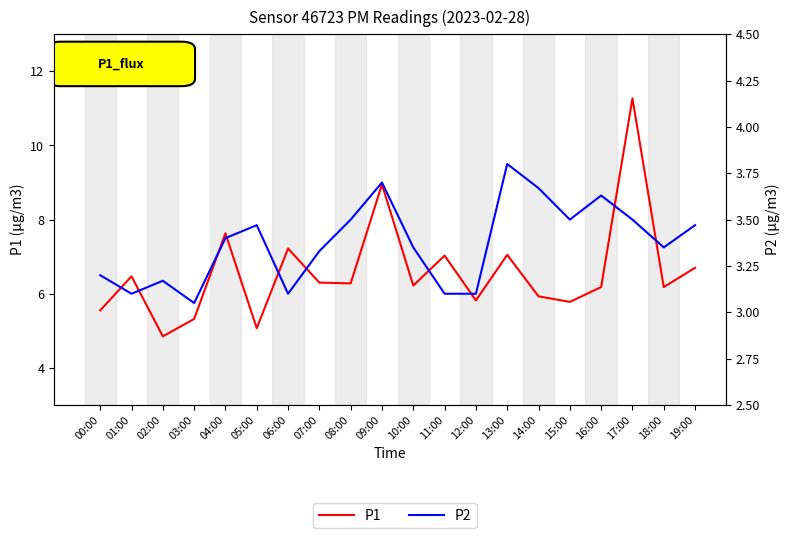

Where is P2 nearest to the value 3?

03:00